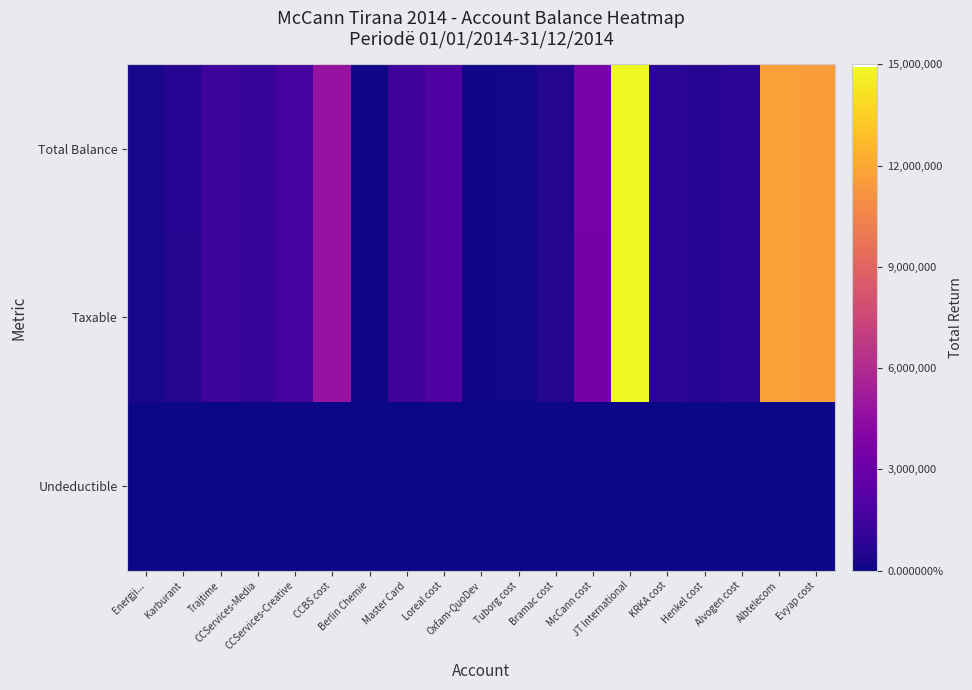

Rank the series by their maximum value, from highest to lowest.

Total Balance, Taxable, Undeductible